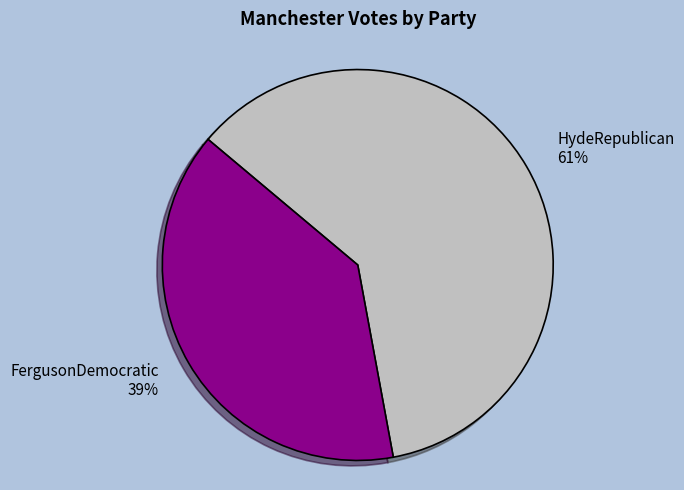

What is the smallest slice in the pie chart?

FergusonDemocratic